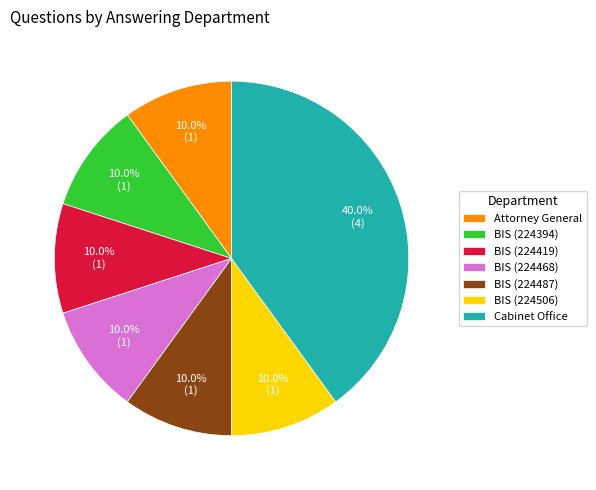

Count the number of slices in the pie.

7